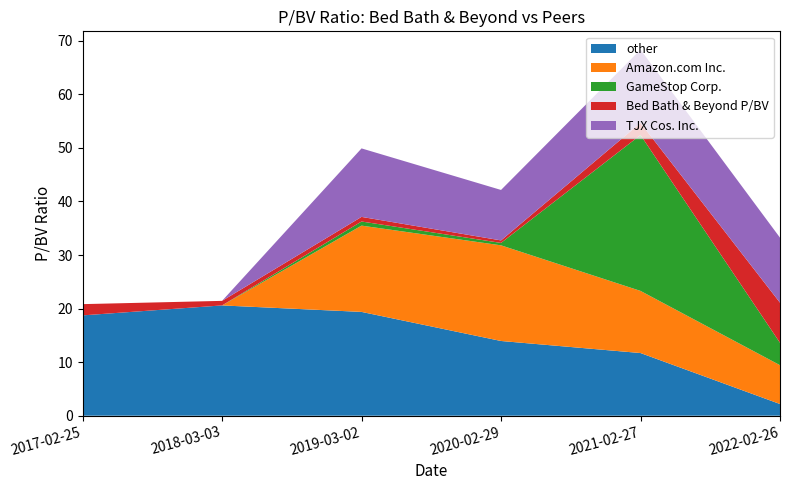

Reading right to left, transcribe all the data shown in this chart.

other: 2022-02-26=2.2	2021-02-27=11.7	2020-02-29=13.9	2019-03-02=19.4	2018-03-03=20.6	2017-02-25=18.7
Amazon.com Inc.: 2022-02-26=7.2	2021-02-27=11.6	2020-02-29=17.9	2019-03-02=16.1	2018-03-03=0.0	2017-02-25=0.0
GameStop Corp.: 2022-02-26=4.2	2021-02-27=29.1	2020-02-29=0.5	2019-03-02=0.8	2018-03-03=0.0	2017-02-25=0.0
Bed Bath & Beyond P/BV: 2022-02-26=7.5	2021-02-27=2.3	2020-02-29=0.5	2019-03-02=0.9	2018-03-03=0.8	2017-02-25=2.1
TJX Cos. Inc.: 2022-02-26=12.1	2021-02-27=13.7	2020-02-29=9.4	2019-03-02=12.8	2018-03-03=0.0	2017-02-25=0.0